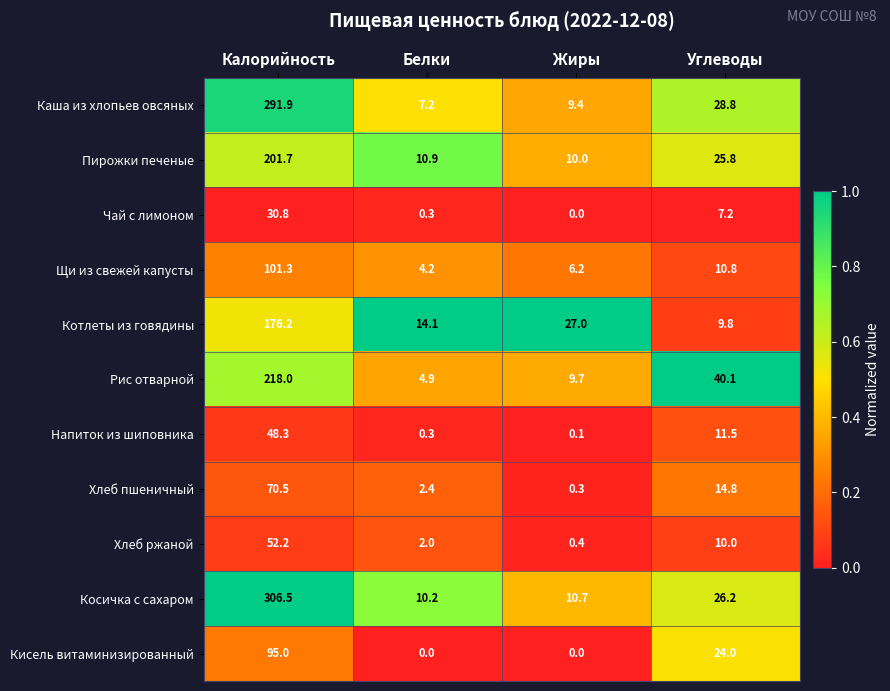

What is the difference between the highest and lowest values at Углеводы?

32.9